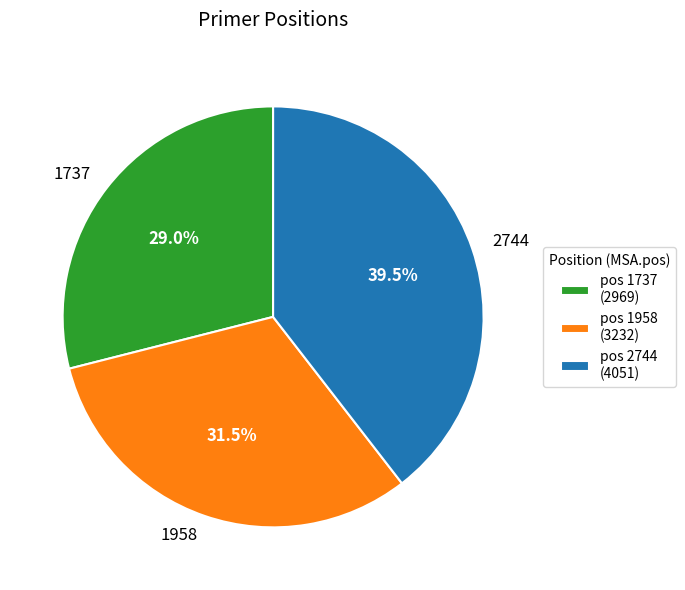

Is there any slice that represents more than half of the pie?

No